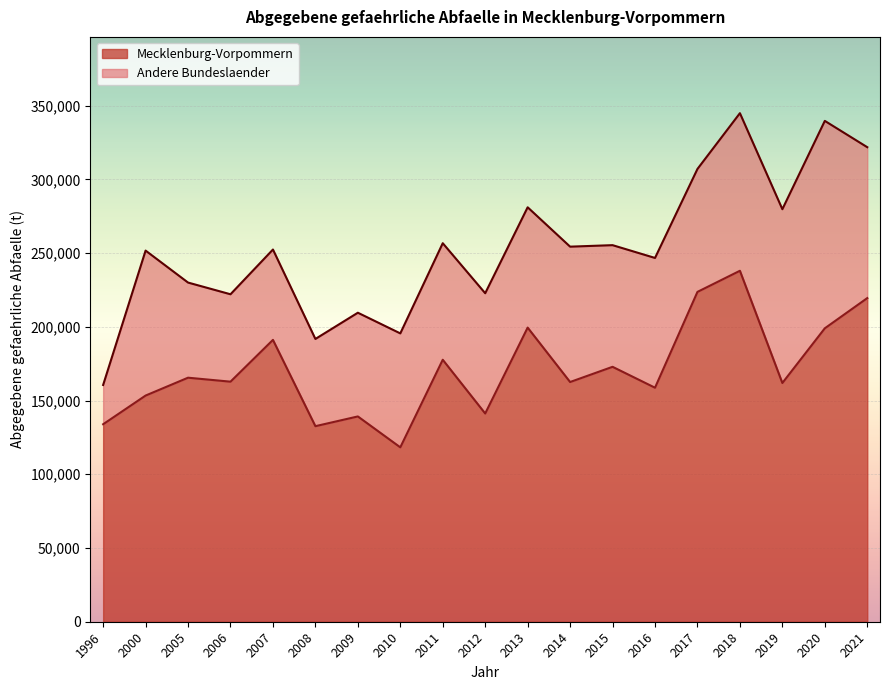

At which category does the data reach its first local valley?

2006